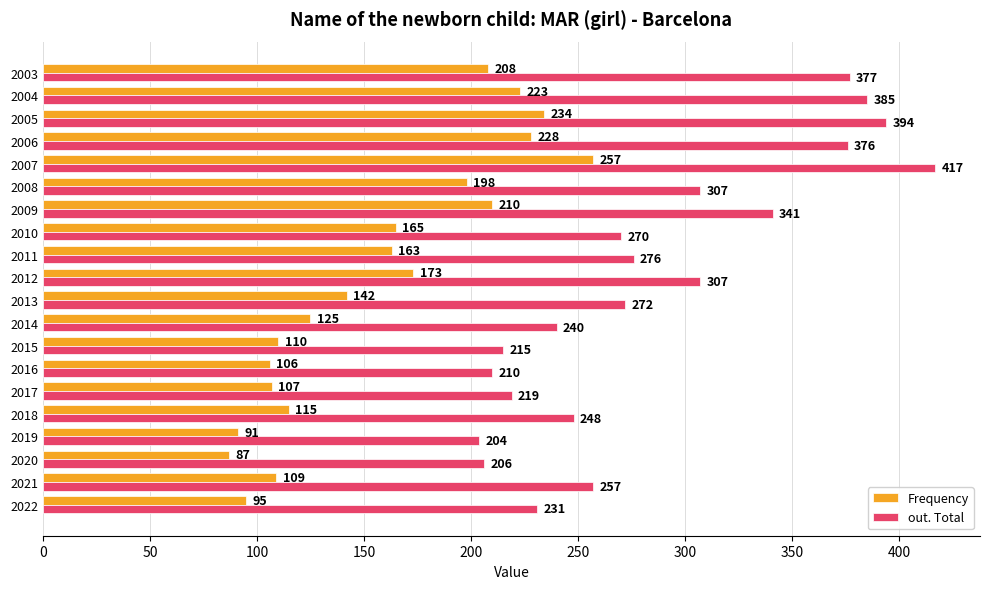

At how many categories does at least one series exceed 403?

1